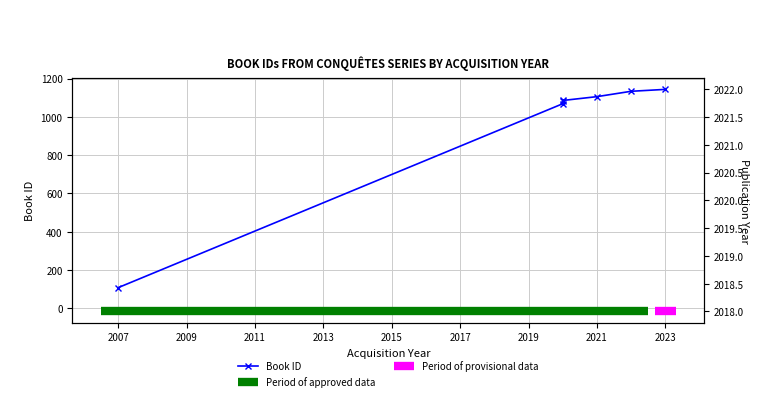

Approximately how many times larger is the value at 2019 compared to 2007?

10.6